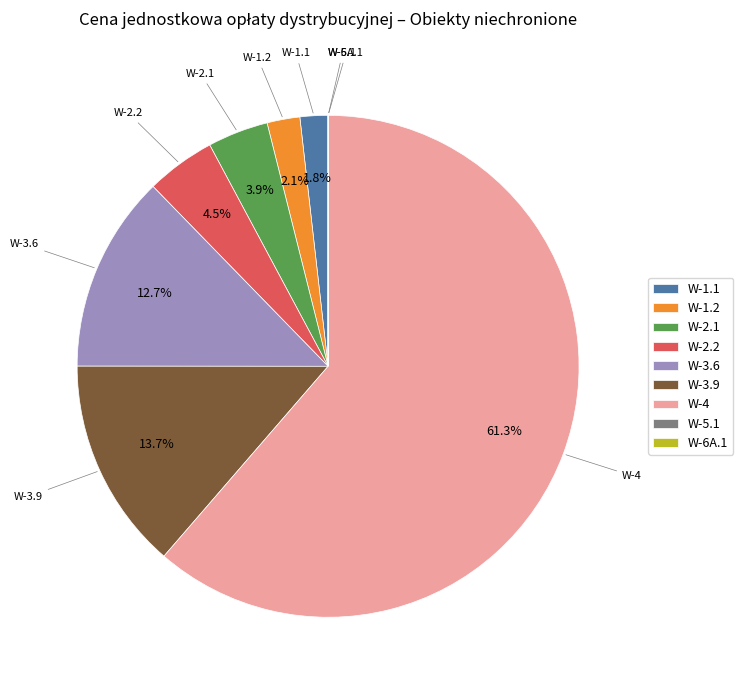

What percentage is NOT represented by W-1.1?

98.2%